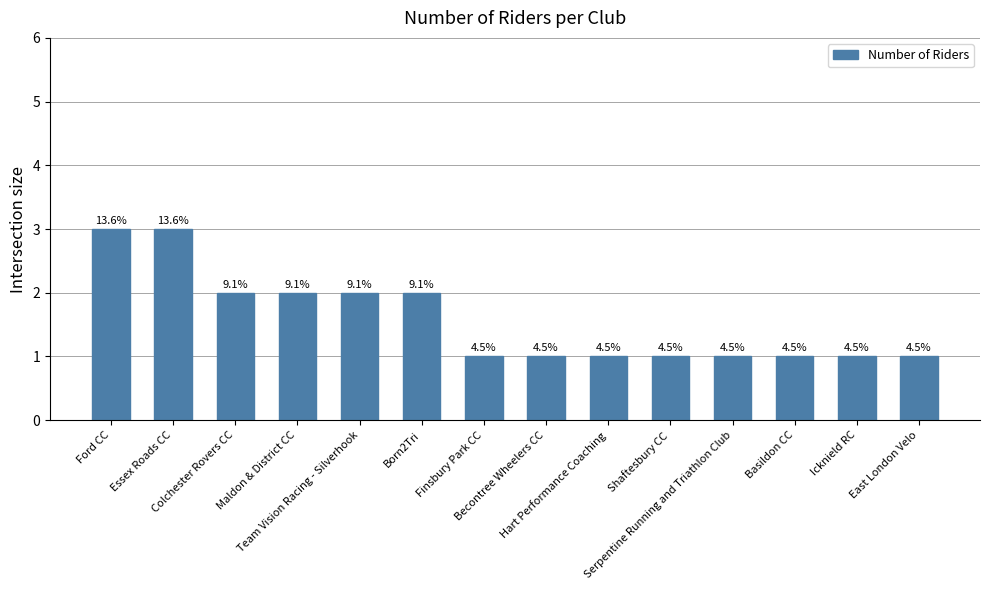

List the labels in order of value, largest first.

Ford CC, Essex Roads CC, Colchester Rovers CC, Maldon & District CC, Team Vision Racing - Silverhook, Born2Tri, Finsbury Park CC, Becontree Wheelers CC, Hart Performance Coaching, Shaftesbury CC, Serpentine Running and Triathlon Club, Basildon CC, Icknield RC, East London Velo